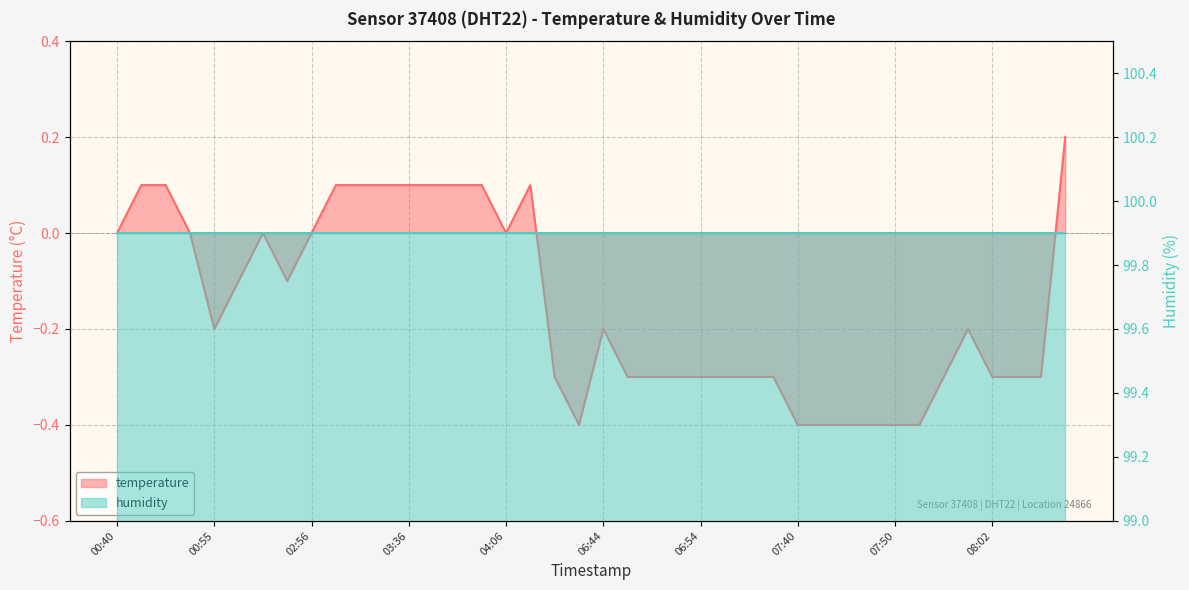

How many values are between 0 and 1?

16